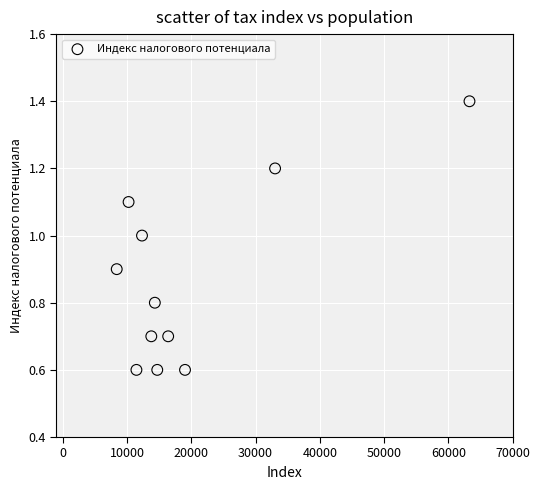

What is the range of X values (max minus min)?

54898.0